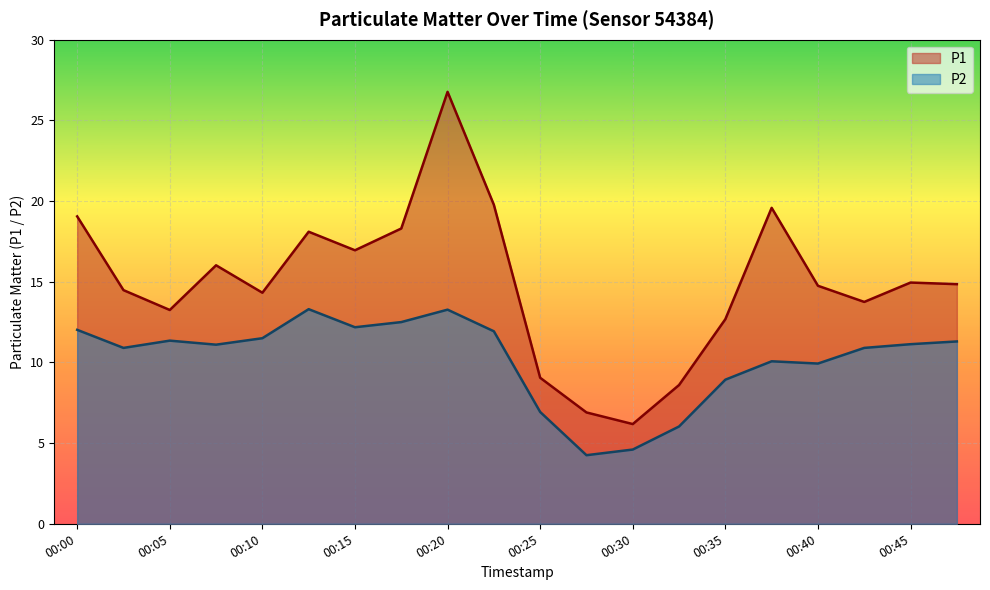

What is the difference between the second highest and second lowest values in the P2 series?

8.7